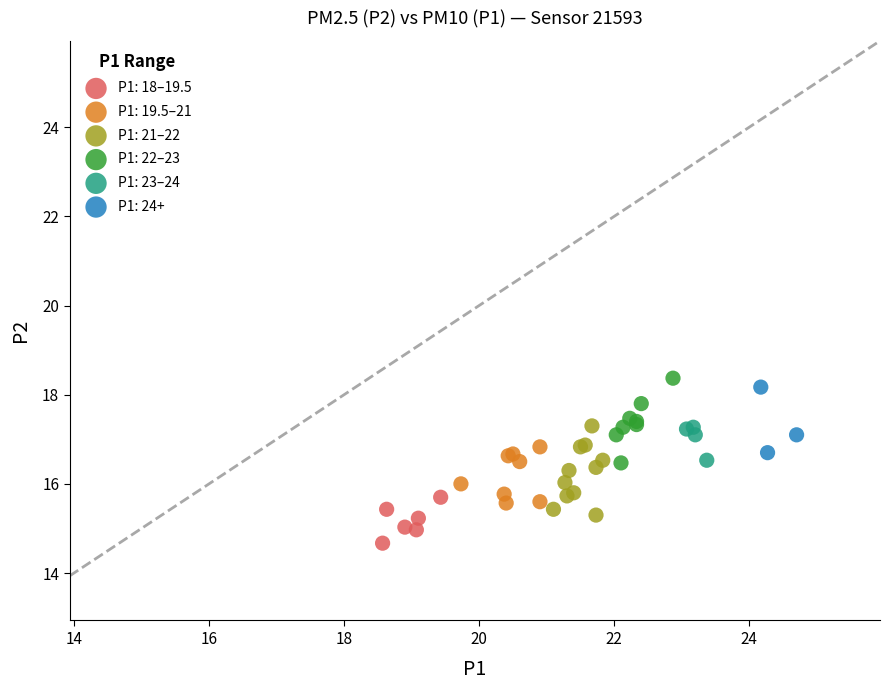

Which series contains the highest Y value?

P1: 22–23